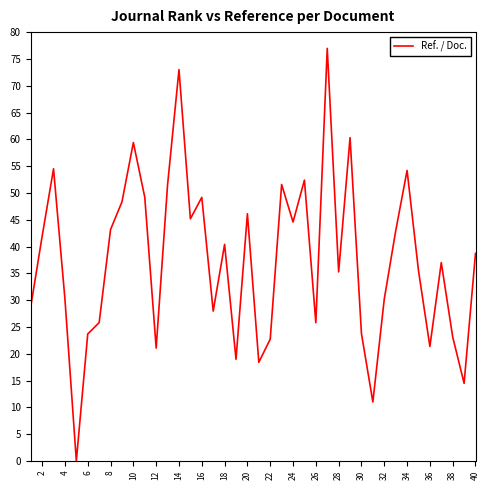

What is the maximum value shown in the chart?

77.0